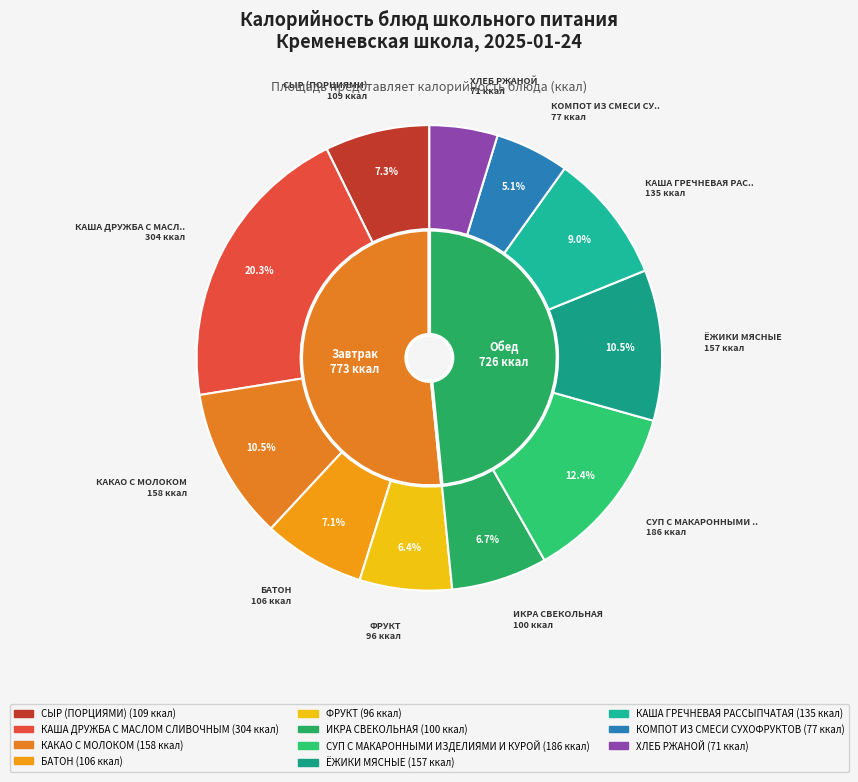

To the nearest percent, what portion does КАША ДРУЖБА С МАСЛОМ СЛИВОЧНЫМ represent?

20%